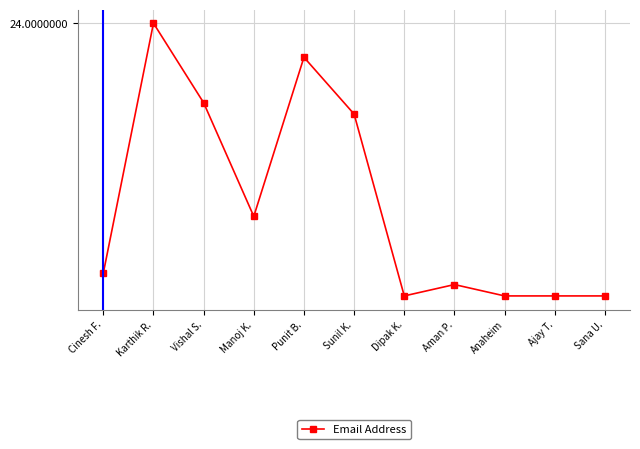

The value at Anaheim is 15. True or false?

False